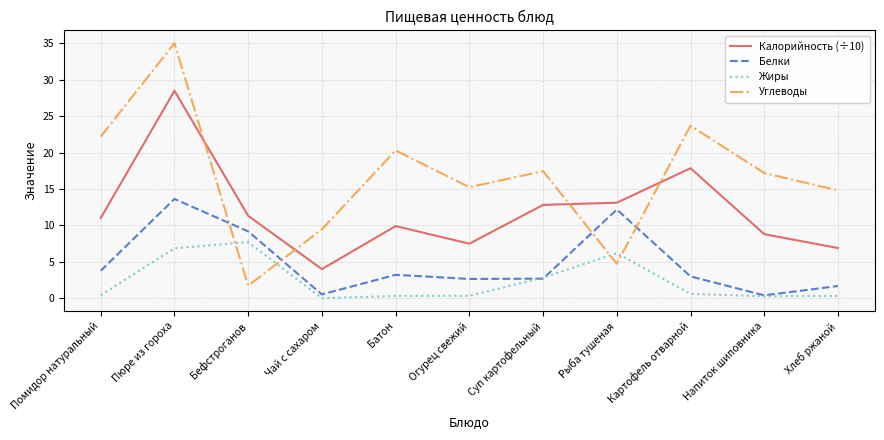

List the series in order of their peak value, lowest first.

Жиры, Белки, Калорийность (÷10), Углеводы